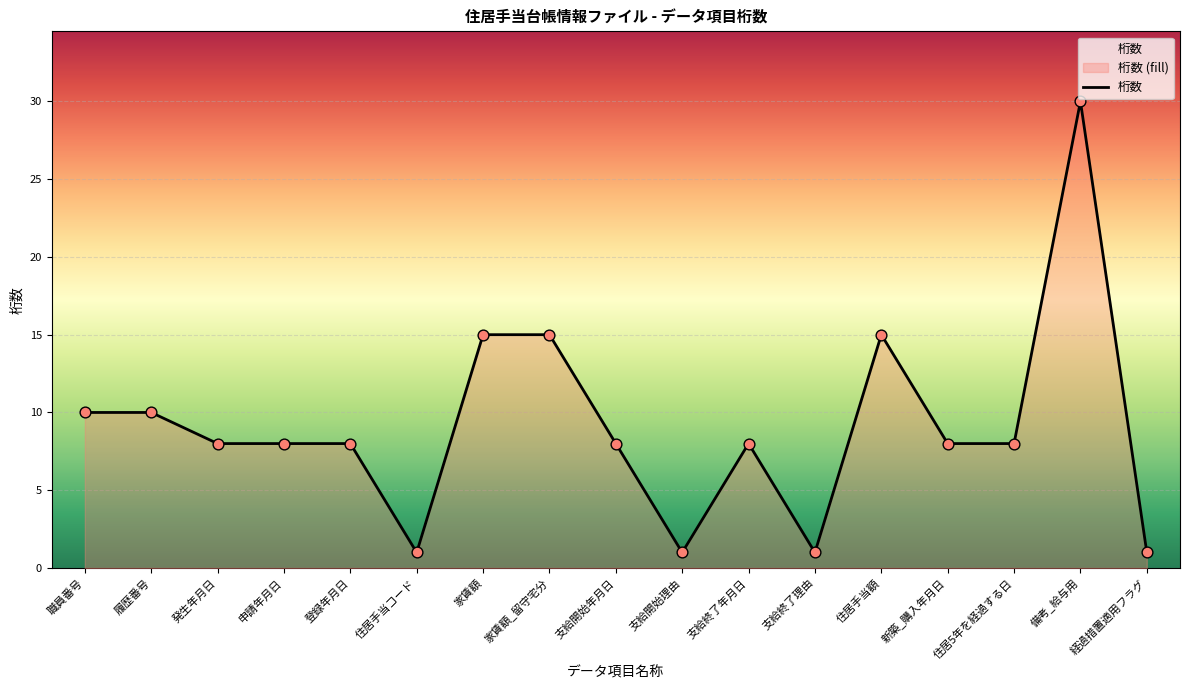

Between 申請年月日 and 新築_購入年月日, which is larger?

申請年月日